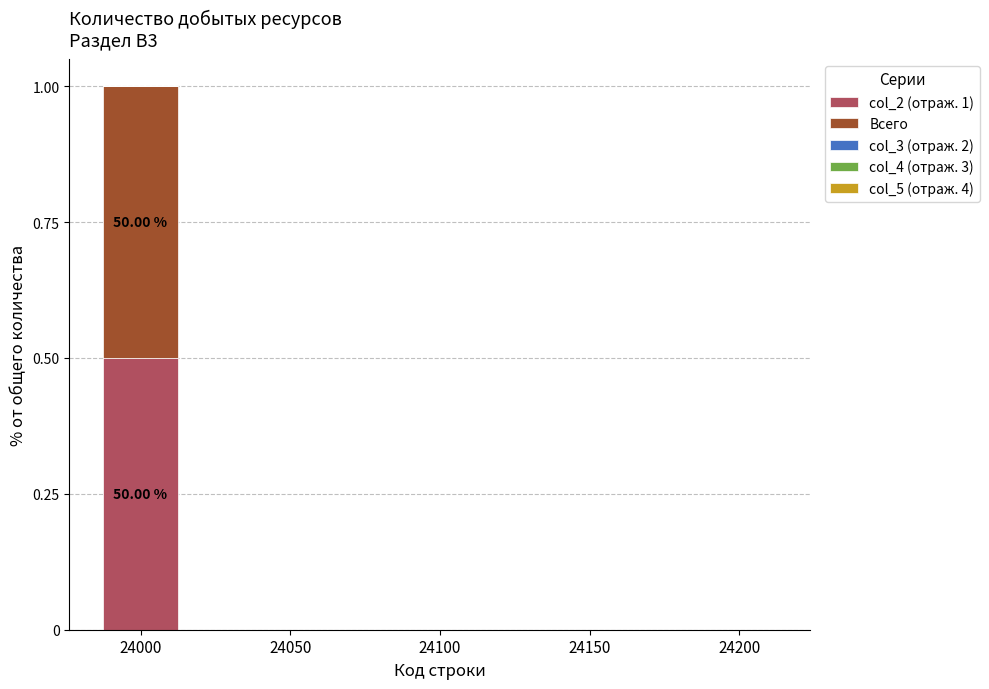

At which category is the sum across all series the highest?

24000